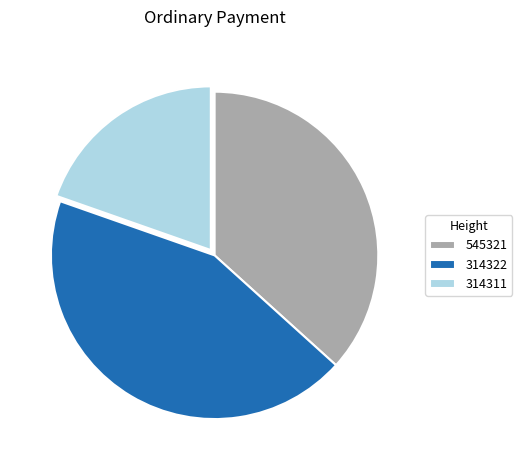

Which has a higher value, 314311 or 314322?

314322